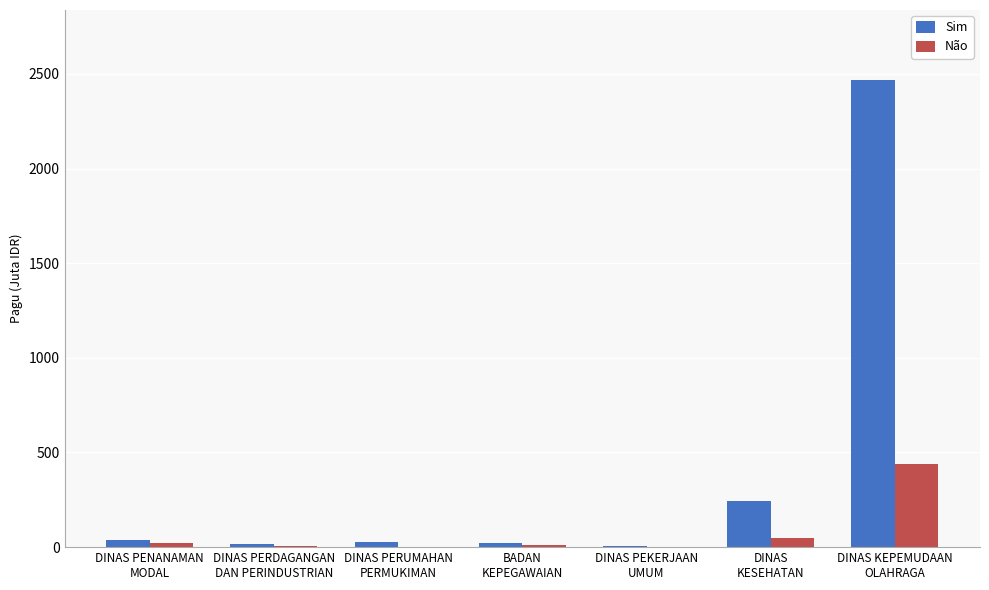

Are the bars horizontal?

No